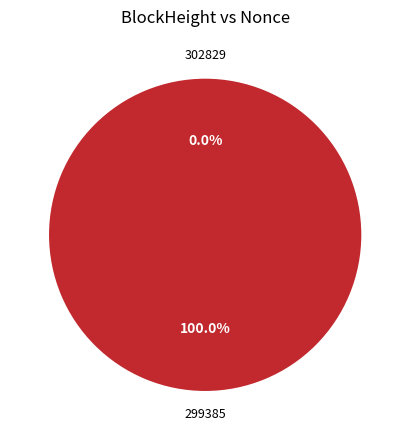

To the nearest percent, what is the difference between the largest and smallest slice percentages?

100%